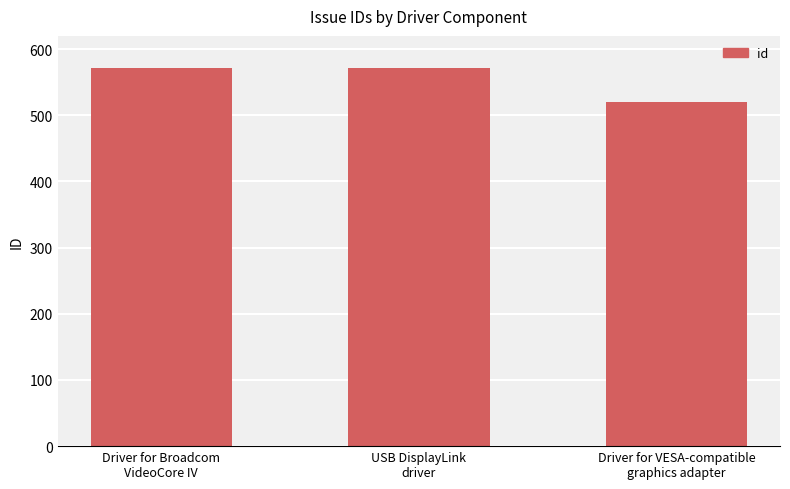

What is the sum of all values?

1663